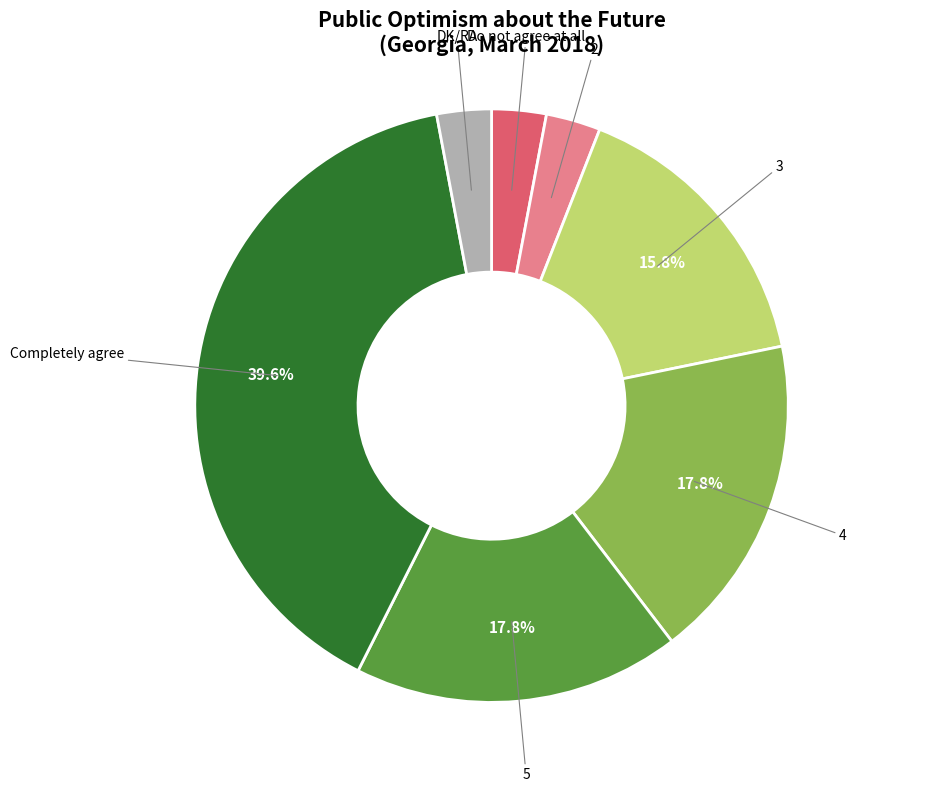

Is there any slice that represents more than half of the pie?

No